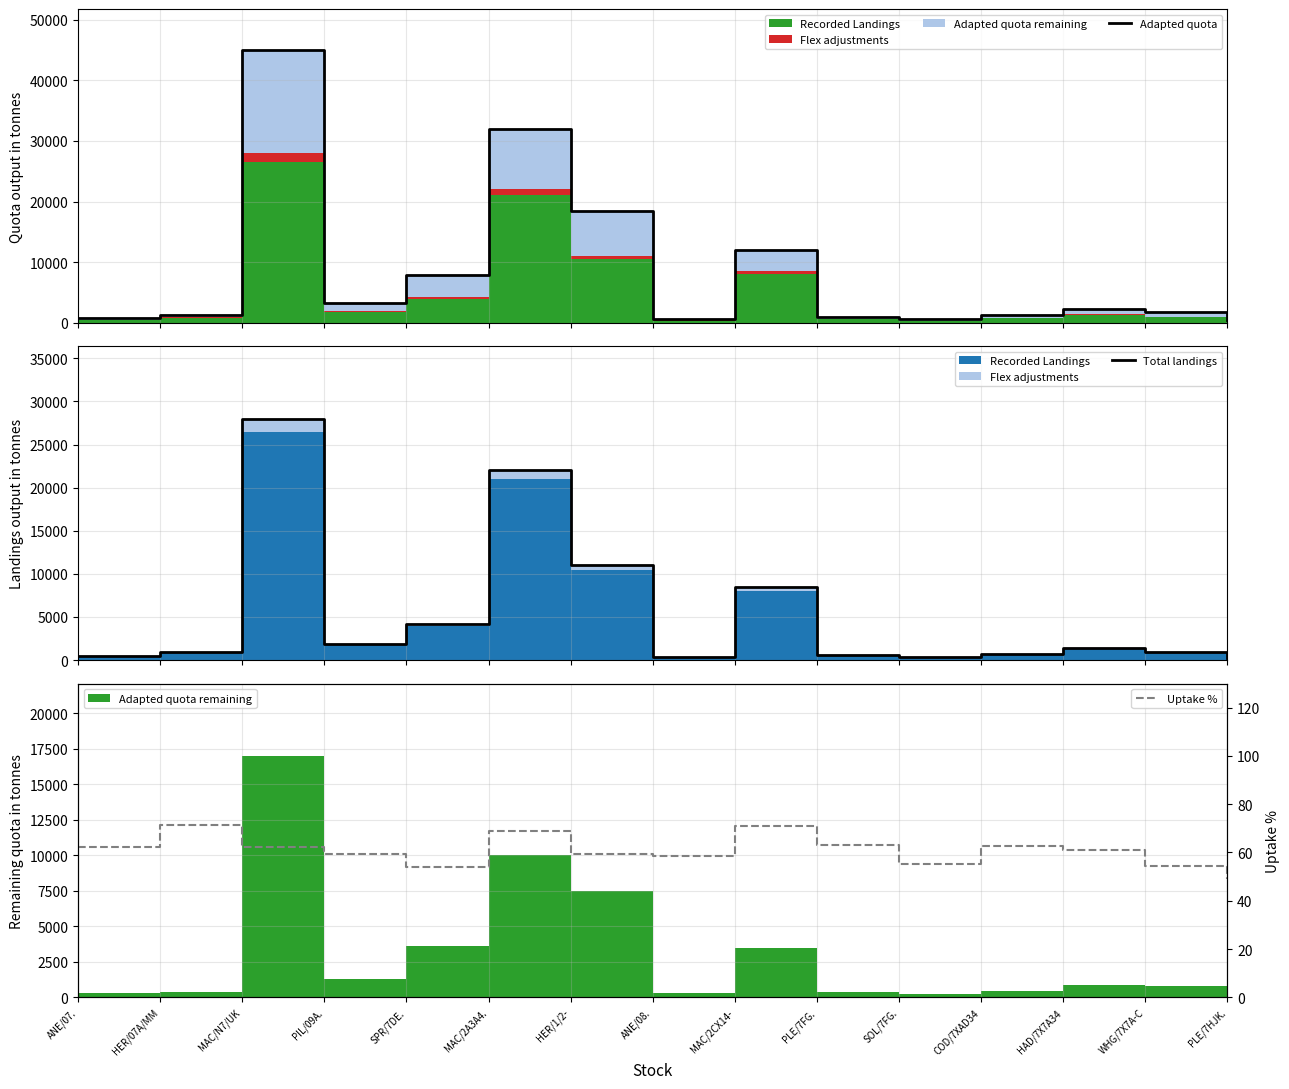

Where is Total landings nearest to the value 14105?

HER/1/2-